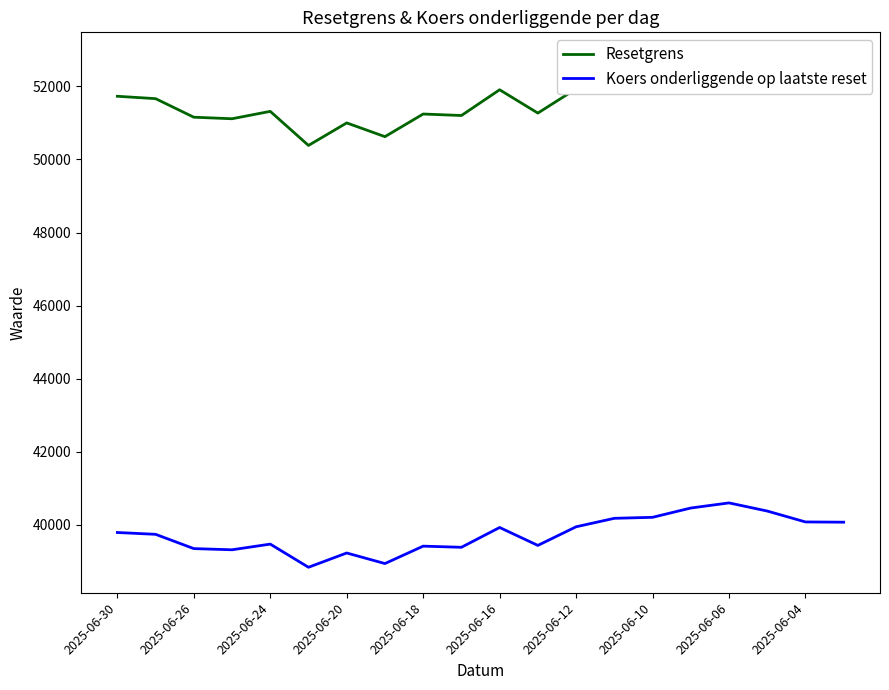

Reading left to right, list all the values displayed in this chart.

Resetgrens: 51729.9	51664.9	51156.7	51114.9	51316.8	50384.5	51000.8	50624.8	51244.2	51203.4	51907.9	51270.4	51932.9	52234.3	52269.8	52600.3	52782.5	52493.1	52105.1	52096.8
Koers onderliggende op laatste reset: 39792.2	39742.2	39351.3	39319.1	39474.5	38840.5	39231.3	38942.2	39418.6	39387.2	39929.2	39438.8	39948.4	40180.2	40207.6	40461.8	40601.9	40379.3	40080.9	40074.5